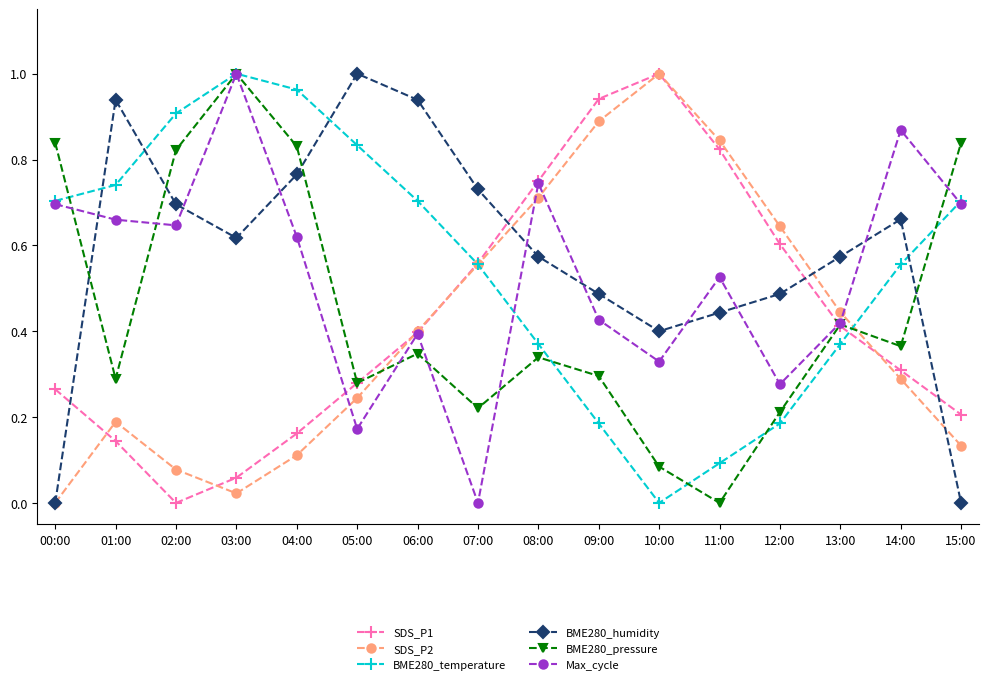

What is the total value across all series at 09:00?

3.2